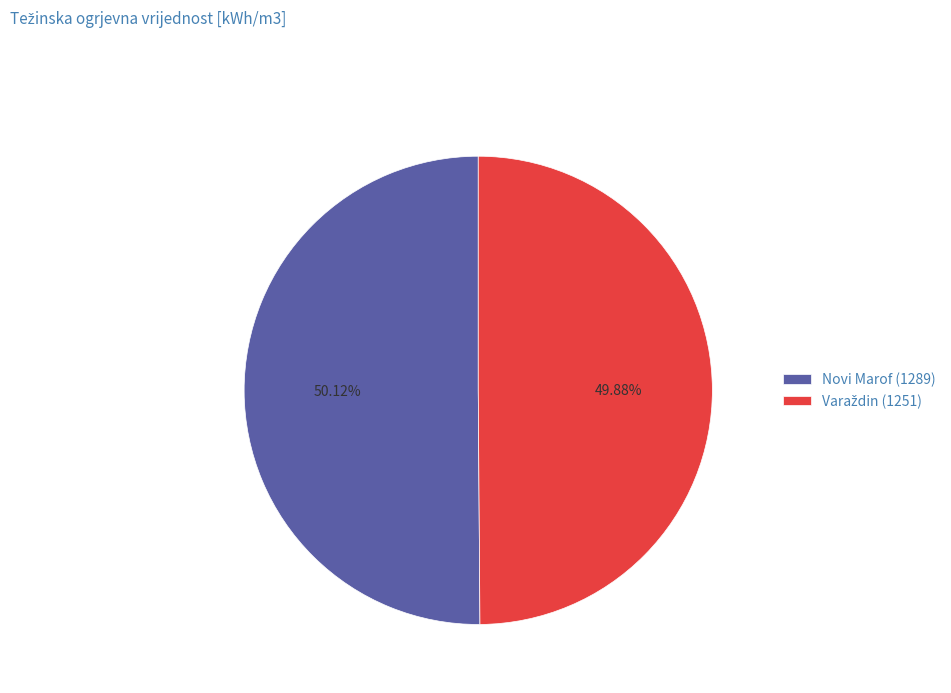

Count the number of slices in the pie.

2